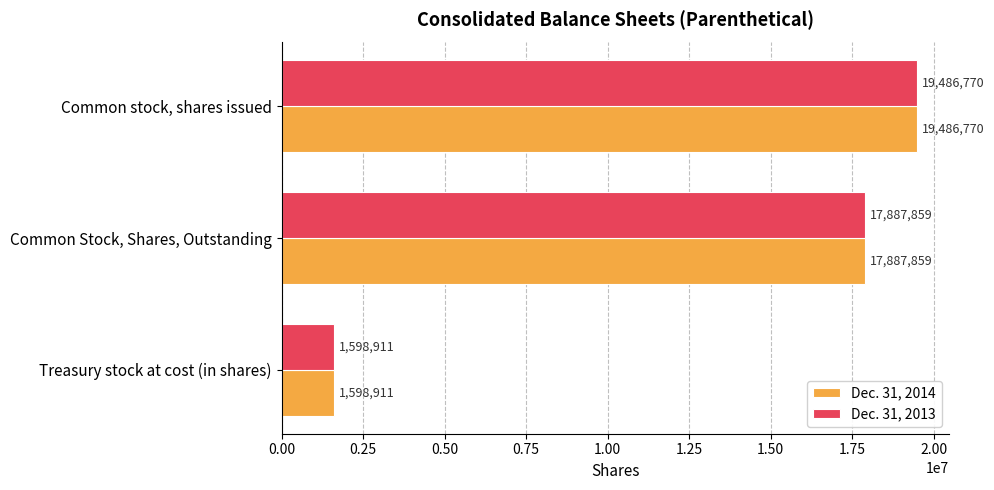

What is the sum of the Dec. 31, 2013 values at Common stock, shares issued and Treasury stock at cost (in shares)?

21085681